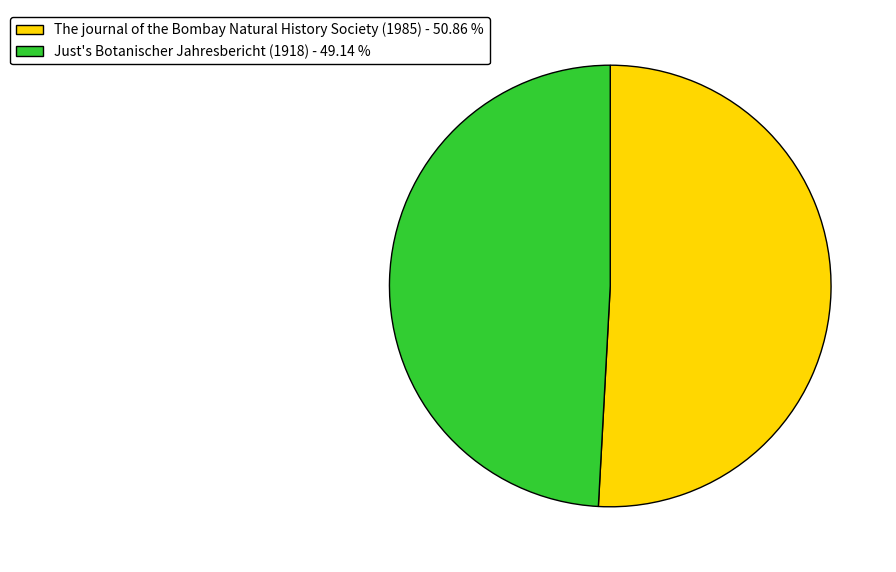

How many slices are in this pie chart?

2